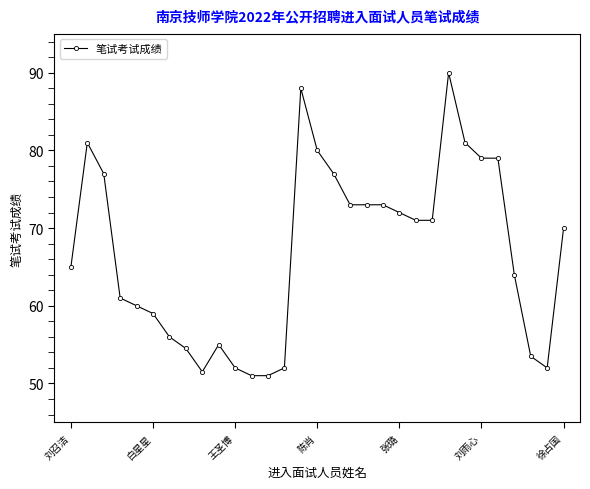

What is the smallest value displayed?

51.0